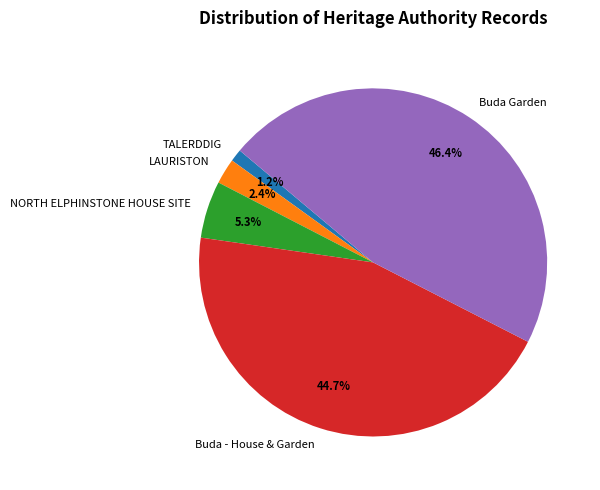

Which has a higher value, NORTH ELPHINSTONE HOUSE SITE or TALERDDIG?

NORTH ELPHINSTONE HOUSE SITE